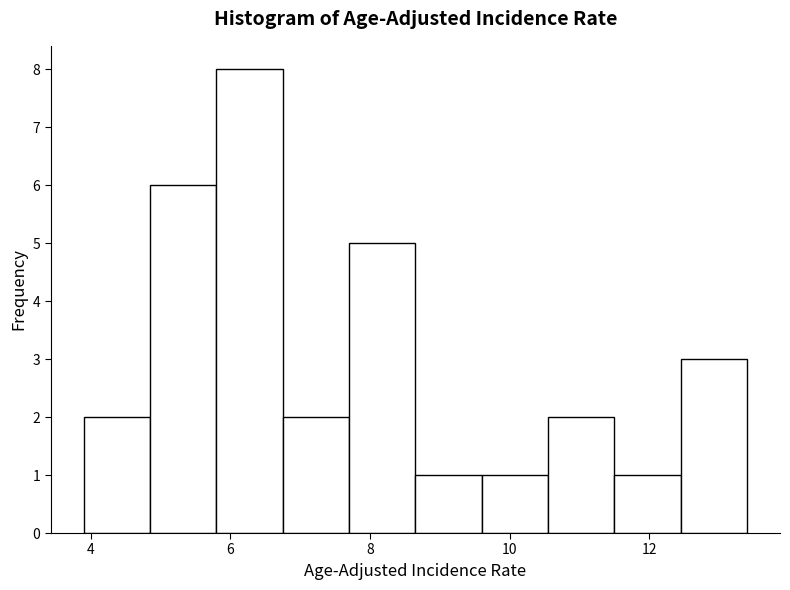

What is the height of the bar covering 6.75 to 7.70 on the x-axis? Neither the bar edges nor the heights are printed on the chart, so give them approximately, as read against the axes.

2